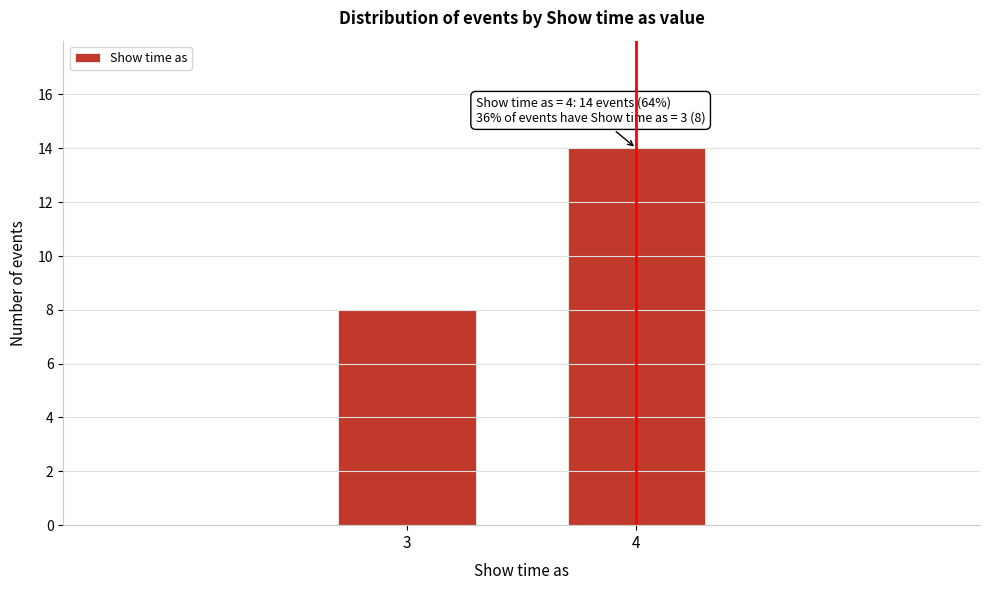

Reading right to left, transcribe all the data shown in this chart.

14	8